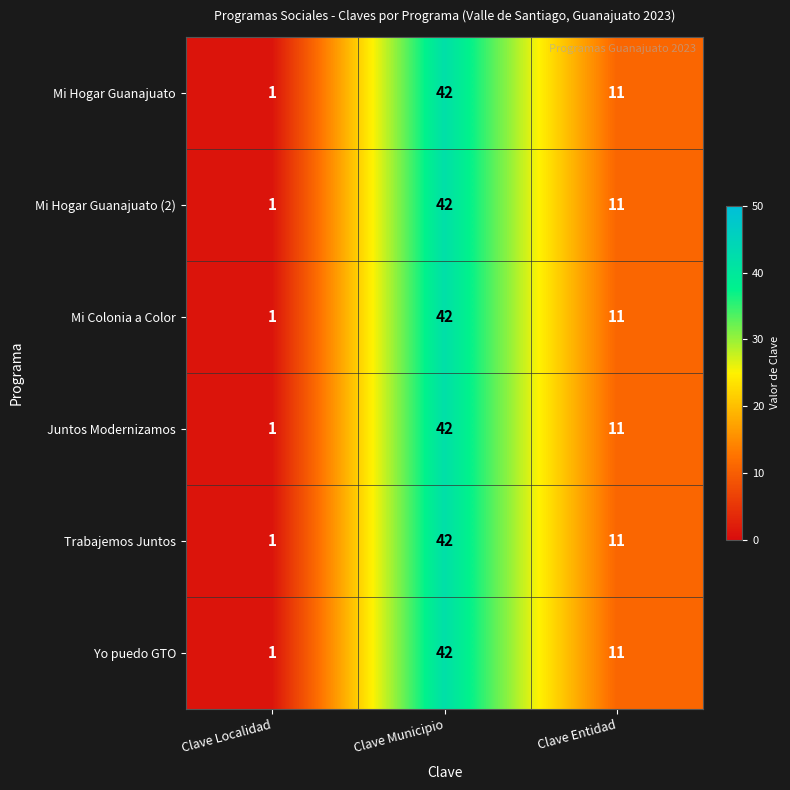

Reading left to right, transcribe all the data shown in this chart.

Mi Hogar Guanajuato: Clave Localidad=1	Clave Municipio=42	Clave Entidad=11
Mi Hogar Guanajuato (2): Clave Localidad=1	Clave Municipio=42	Clave Entidad=11
Mi Colonia a Color: Clave Localidad=1	Clave Municipio=42	Clave Entidad=11
Juntos Modernizamos: Clave Localidad=1	Clave Municipio=42	Clave Entidad=11
Trabajemos Juntos: Clave Localidad=1	Clave Municipio=42	Clave Entidad=11
Yo puedo GTO: Clave Localidad=1	Clave Municipio=42	Clave Entidad=11